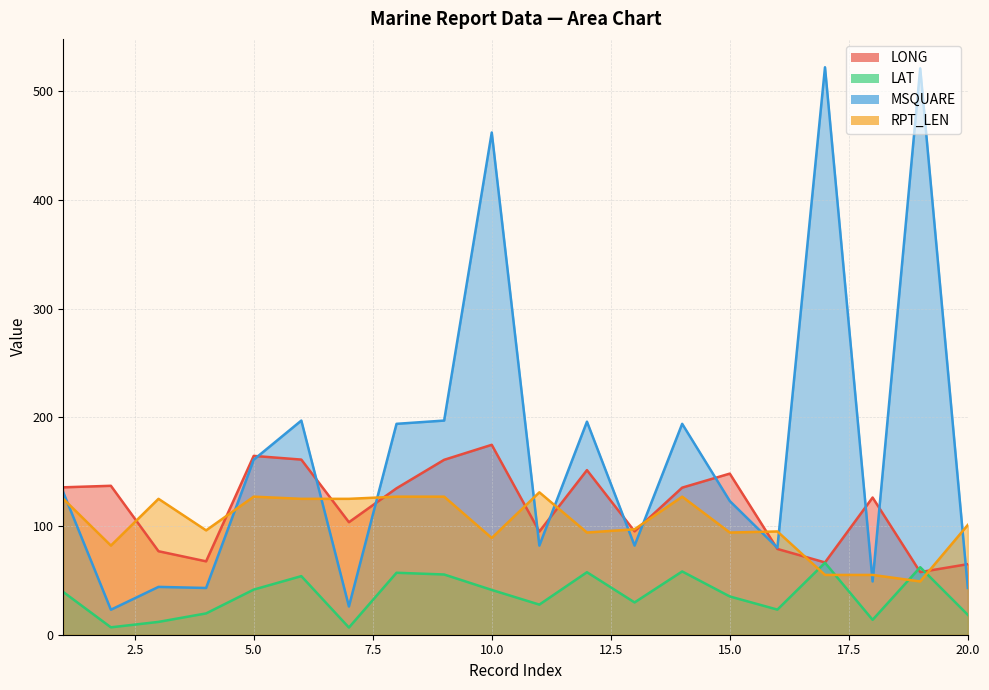

At which category does LAT reach its first local peak?

6